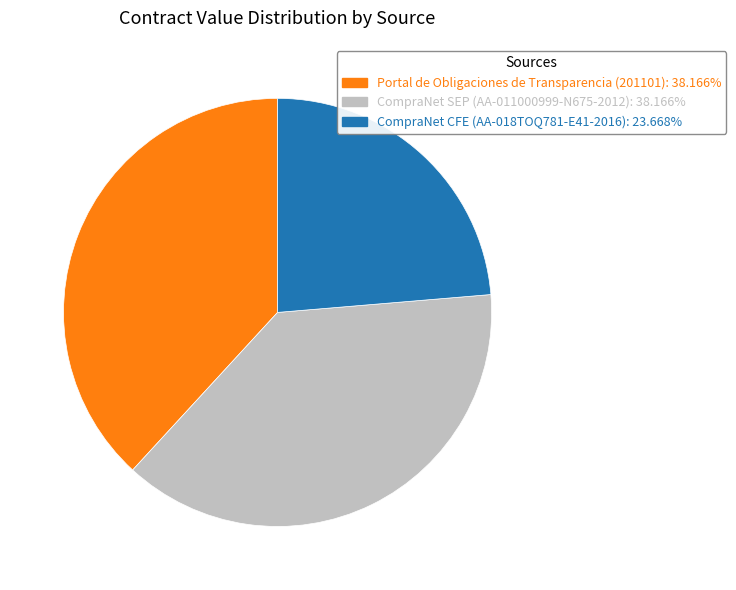

Which category has the smallest portion of the pie?

CompraNet CFE (AA-018TOQ781-E41-2016)